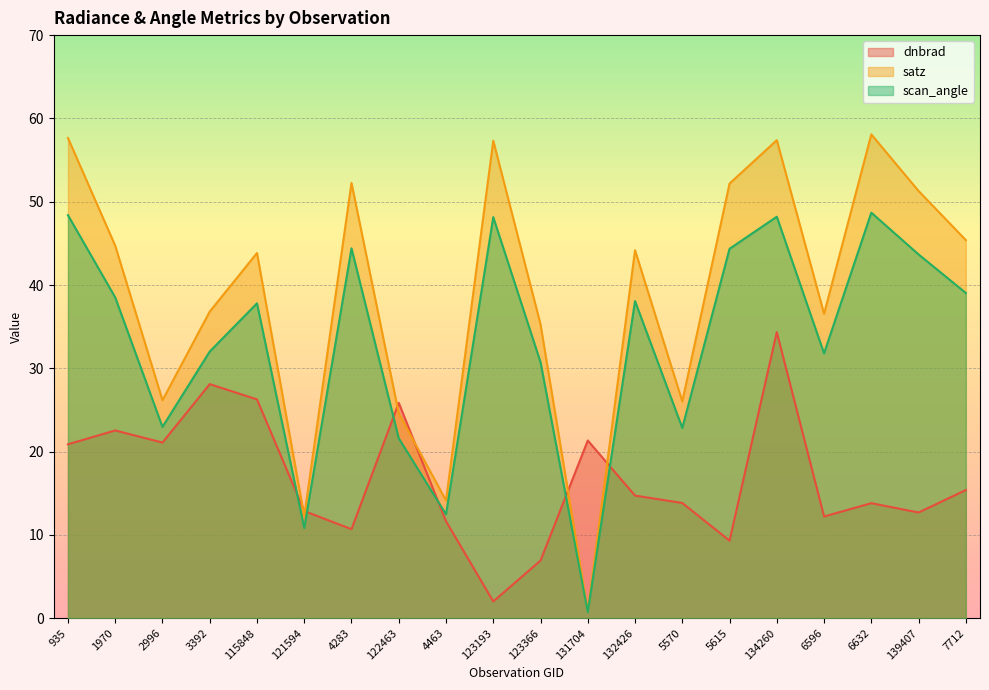

Is it true that scan_angle equals 48.7 at 6632?

True